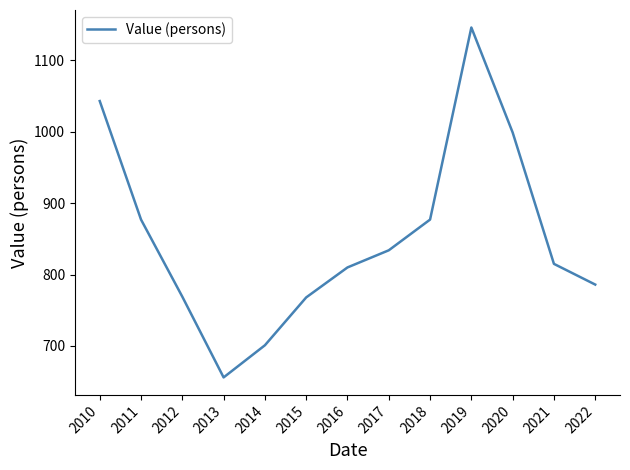

Which category has the highest value across all series?

2019